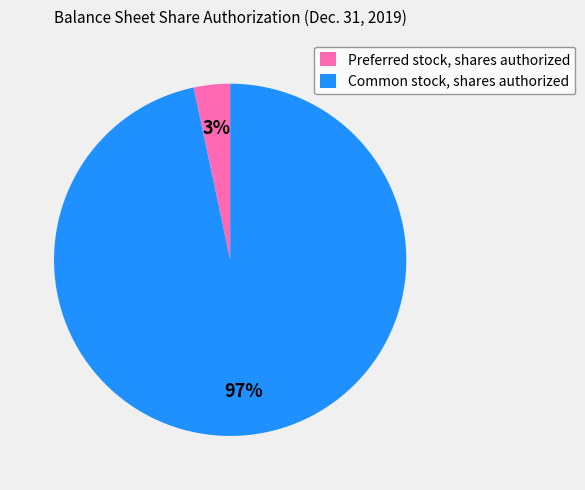

Which has a higher value, Common stock, shares authorized or Preferred stock, shares authorized?

Common stock, shares authorized